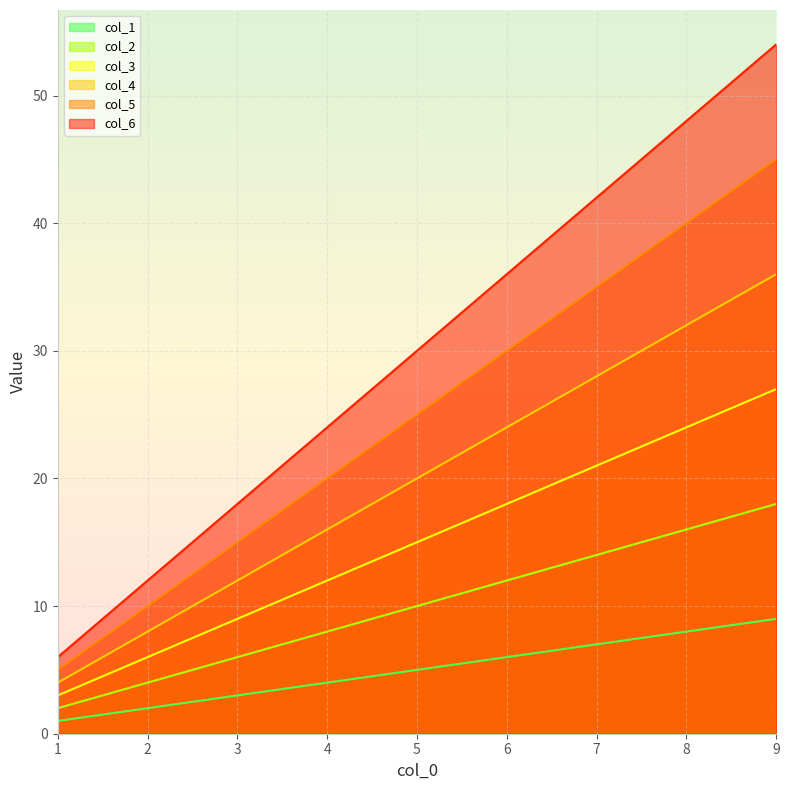

What is the value of the col_3 point at the 4th from the left?

12